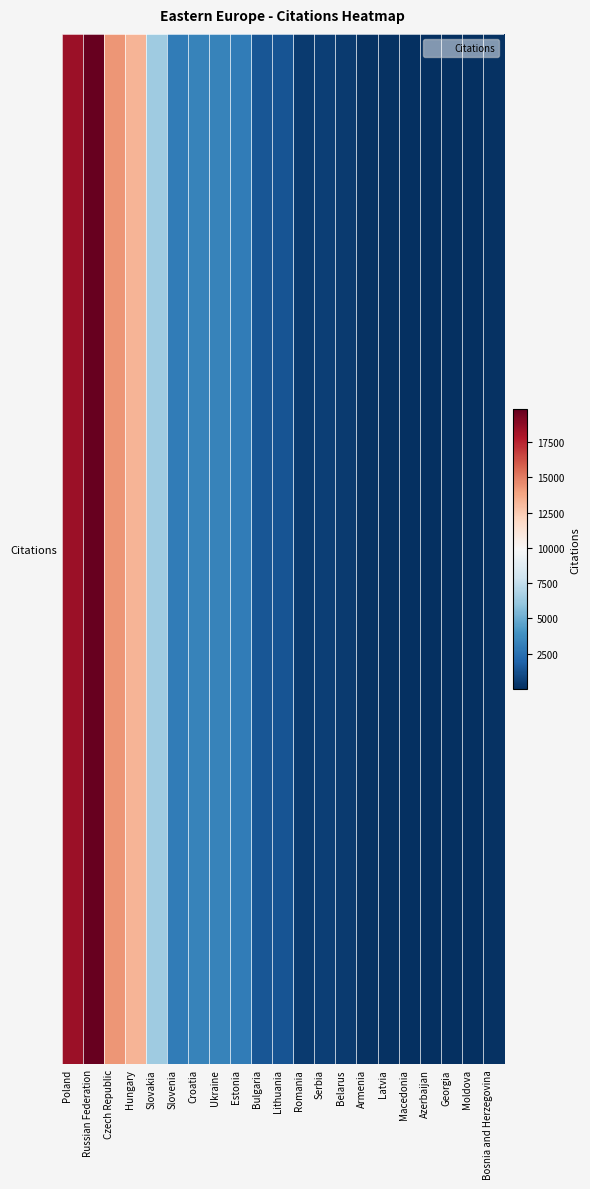

Count the number of categories in the chart.

21